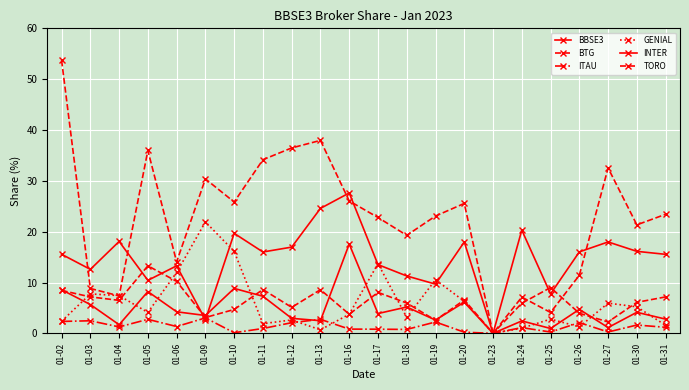

How many categories are shown in the chart?

22